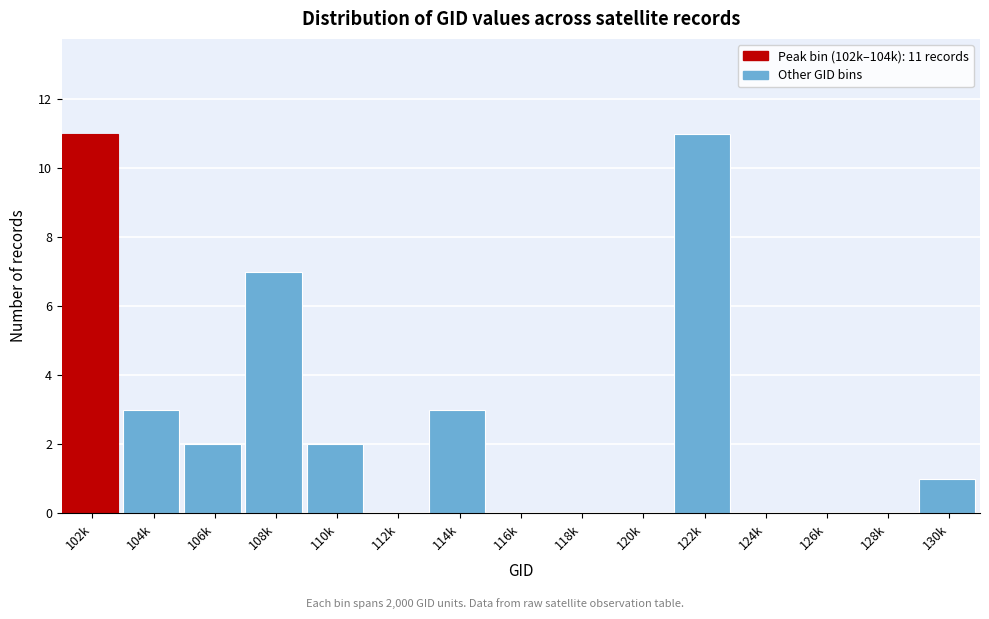

Reading left to right, what are all the values shown in this chart?

102k=11	104k=3	106k=2	108k=7	110k=2	112k=0	114k=3	116k=0	118k=0	120k=0	122k=11	124k=0	126k=0	128k=0	130k=1